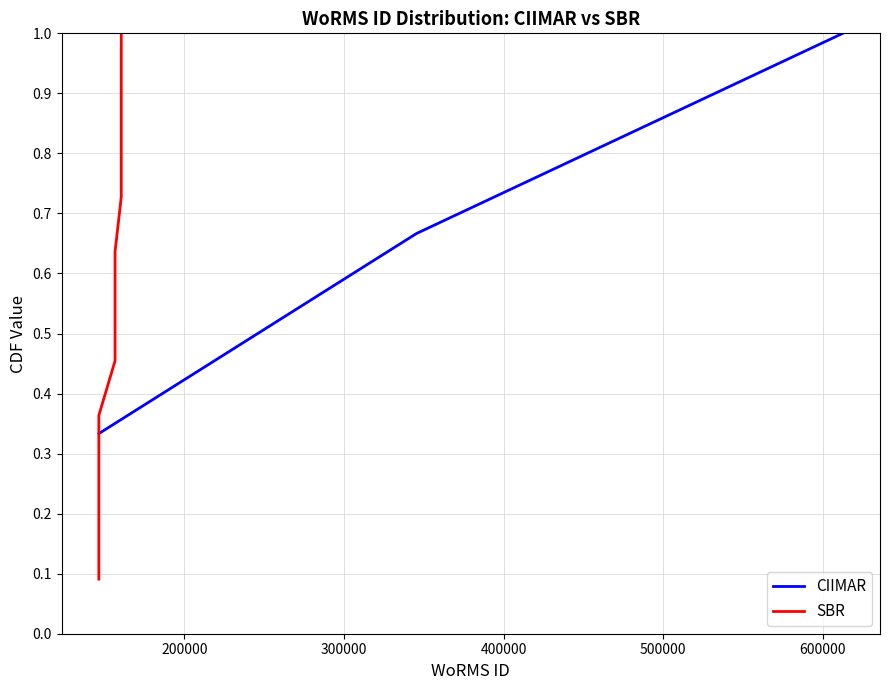

What is the sum of all values?

2.0